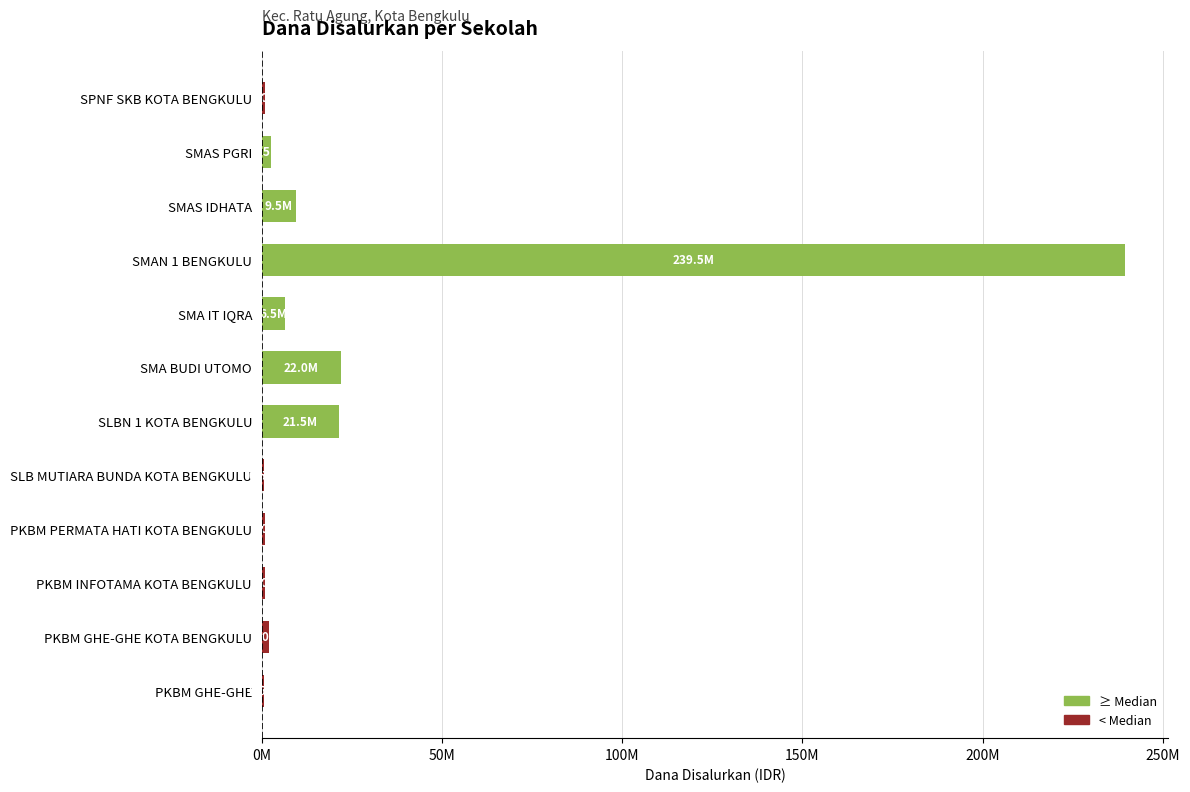

What is the difference between the maximum and second lowest values?

239000000